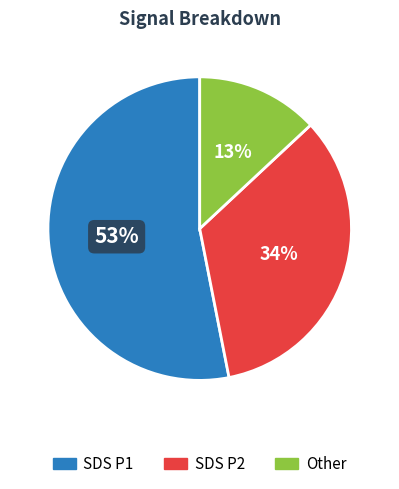

Count the number of slices in the pie.

3